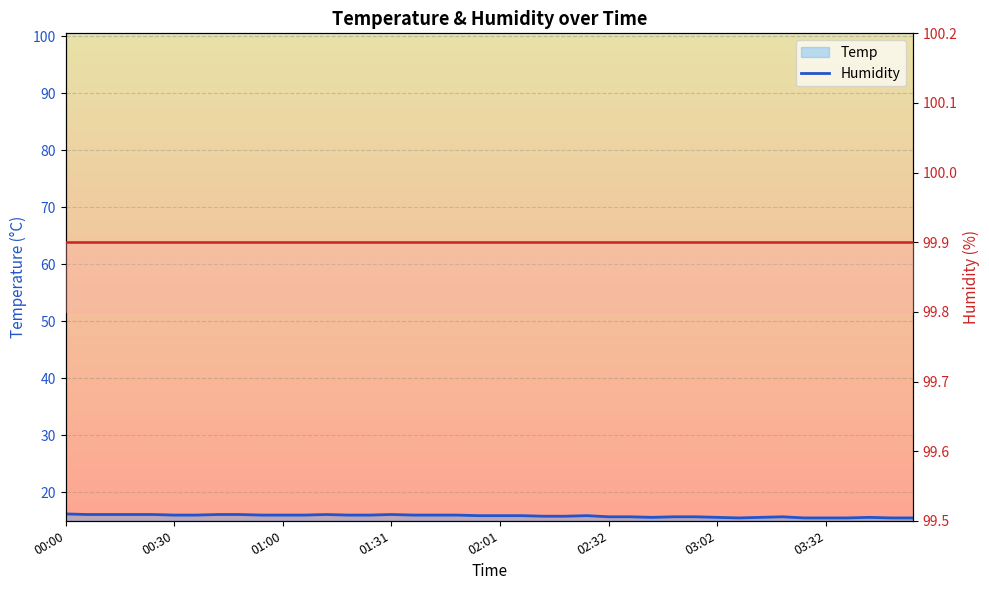

At how many categories does at least one series exceed 70?

40